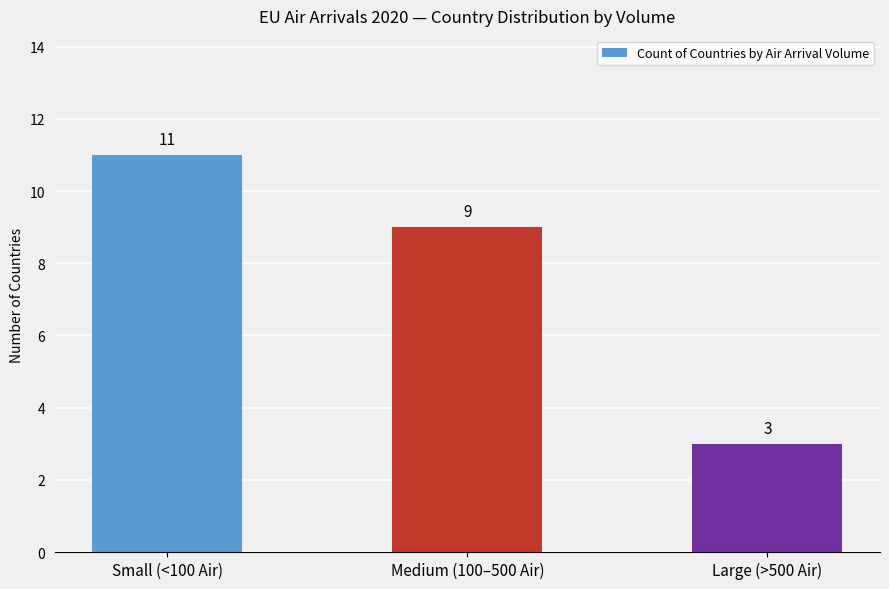

How many values are below 9?

1